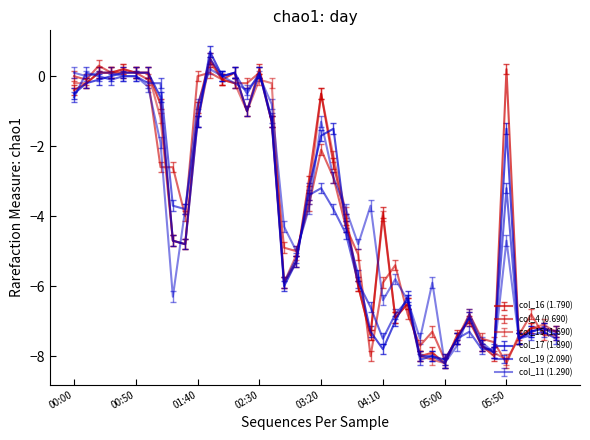

Does the chart display data point markers on the line(s)?

No